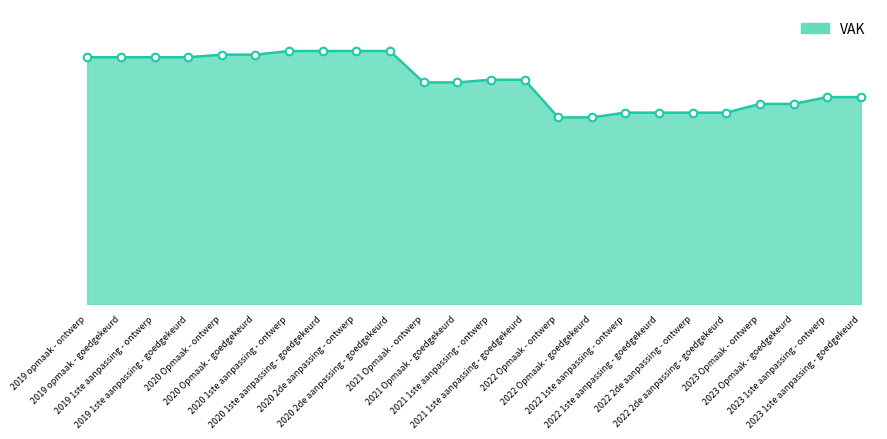

Approximately how many times larger is the value at 2022 1ste aanpassing - ontwerp compared to 2021 Opmaak - goedgekeurd?

0.9